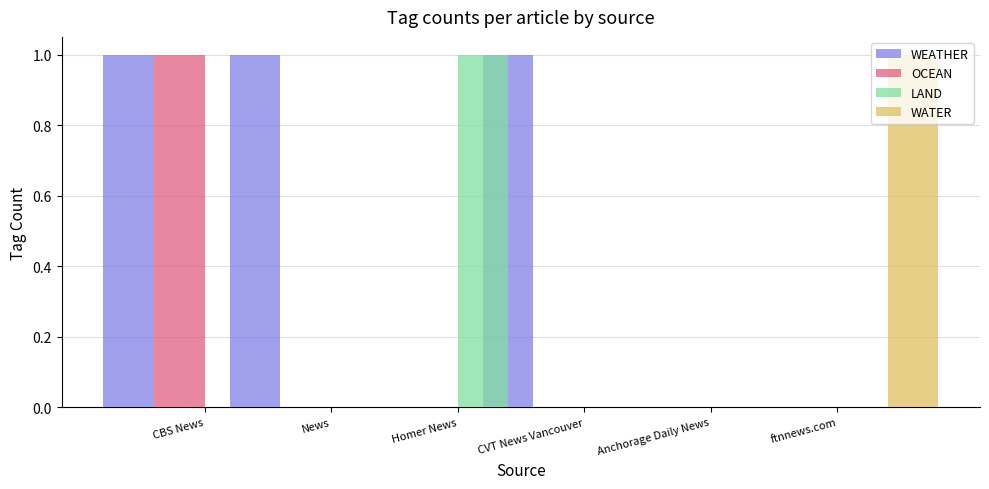

The OCEAN series shows 0 at News. True or false?

True